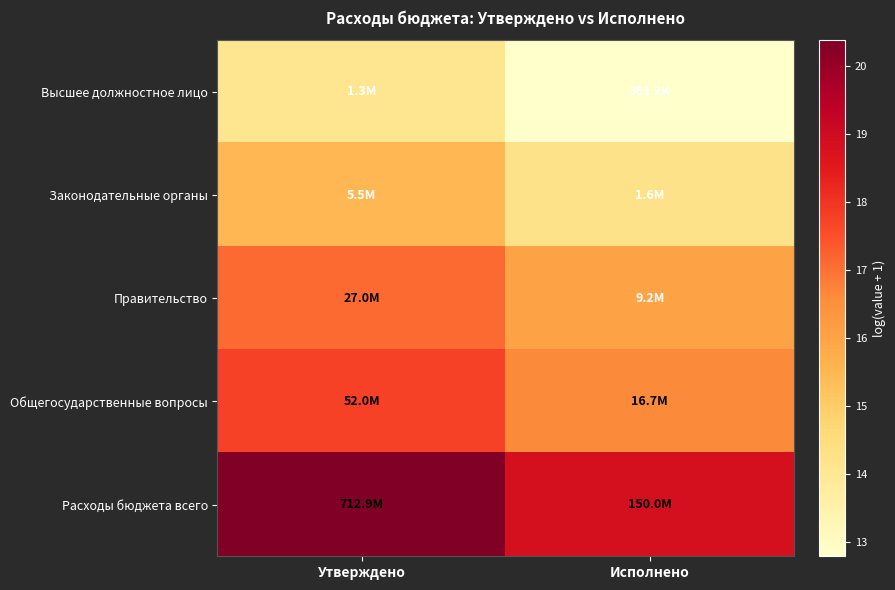

Rank the series by their maximum value, from highest to lowest.

Расходы бюджета всего, Общегосударственные вопросы, Правительство, Законодательные органы, Высшее должностное лицо